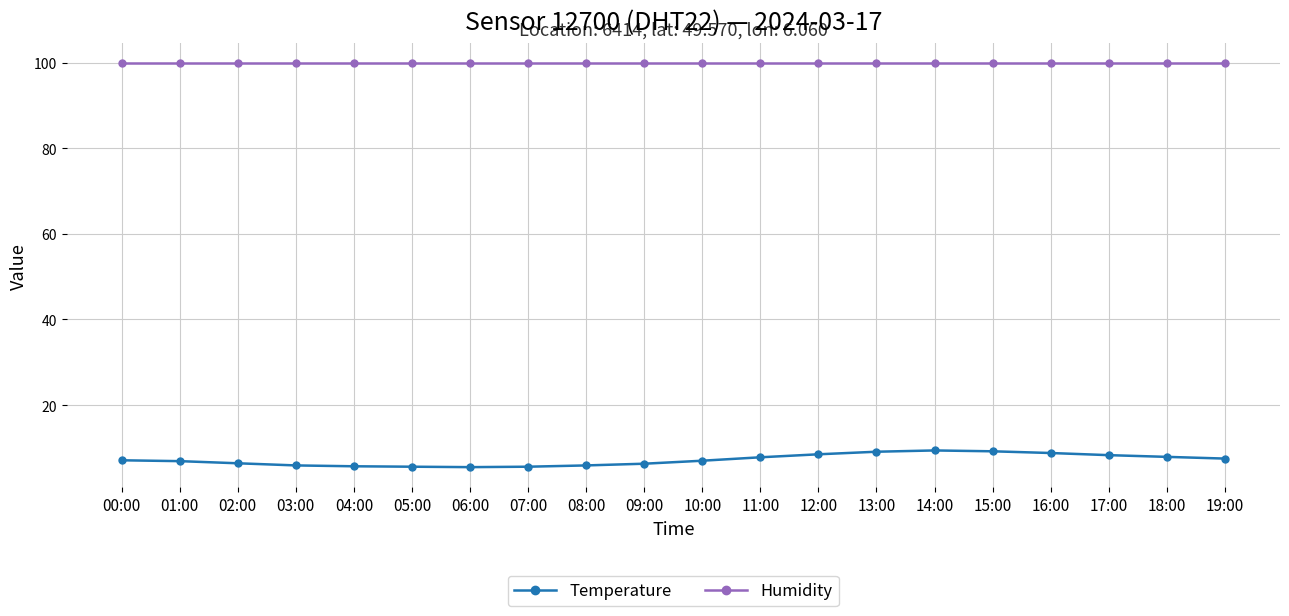

How many data points does each series have?

20